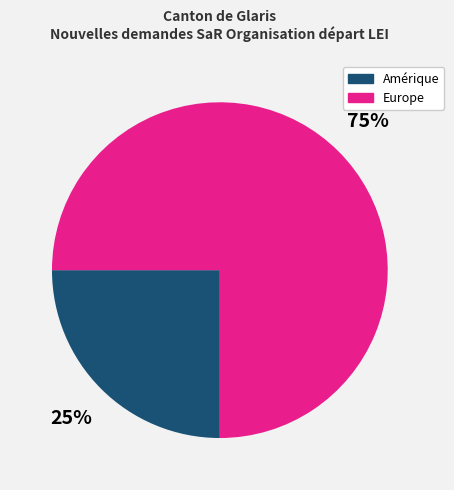

How many slices are in this pie chart?

2